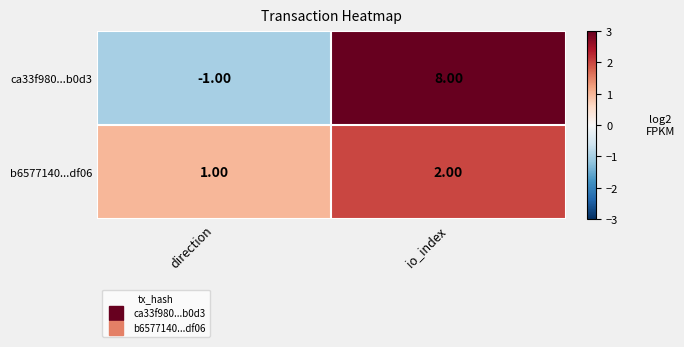

What is the spread (max minus min) of values at direction?

2